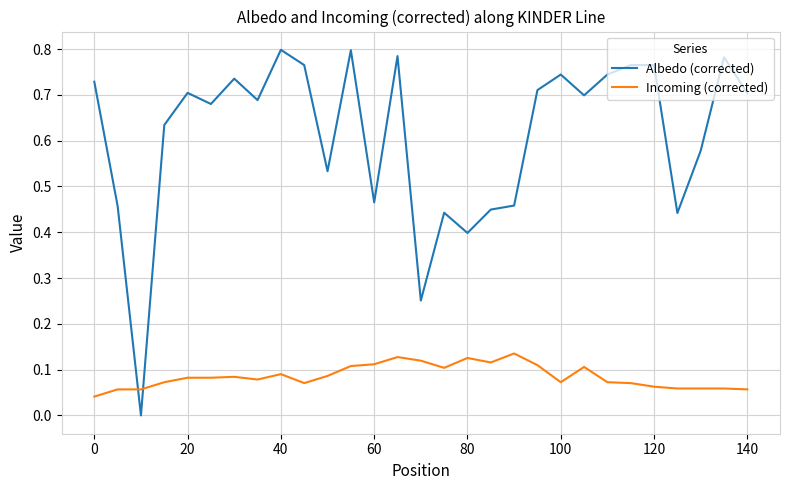

Rank the series by their maximum value, from lowest to highest.

Incoming (corrected), Albedo (corrected)